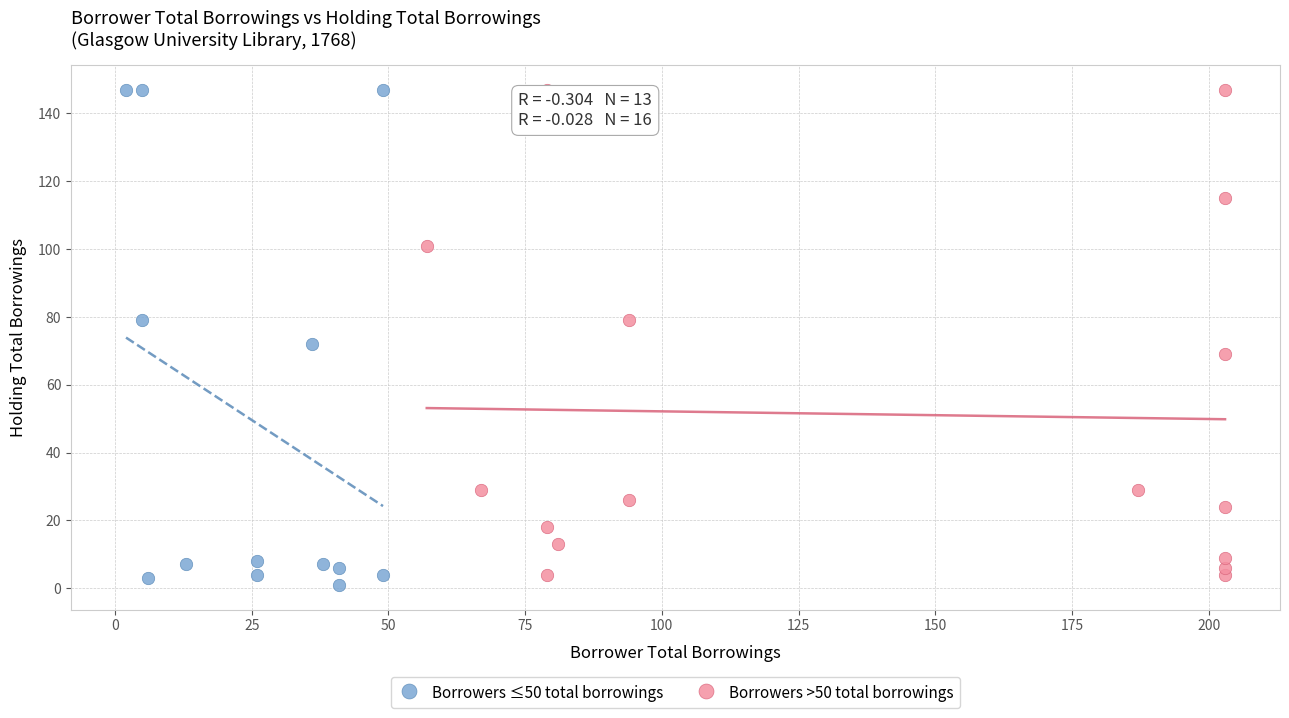

Which series has the widest spread of Y values?

Borrowers ≤50 total borrowings